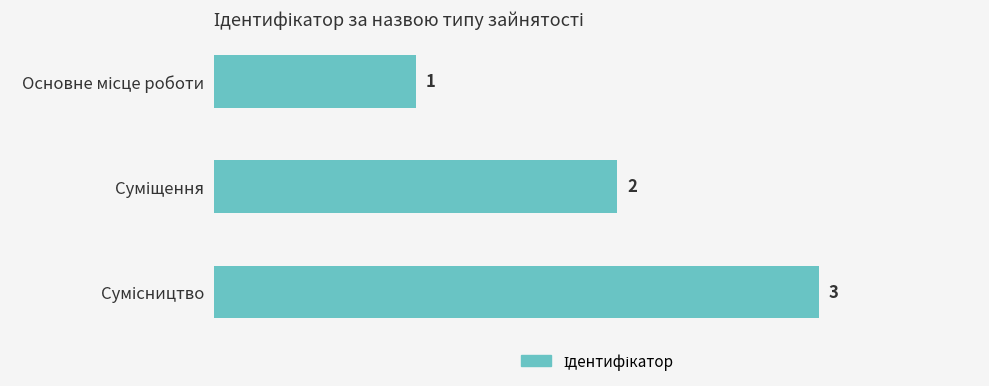

What is the value of the 1st bar from the top?

1